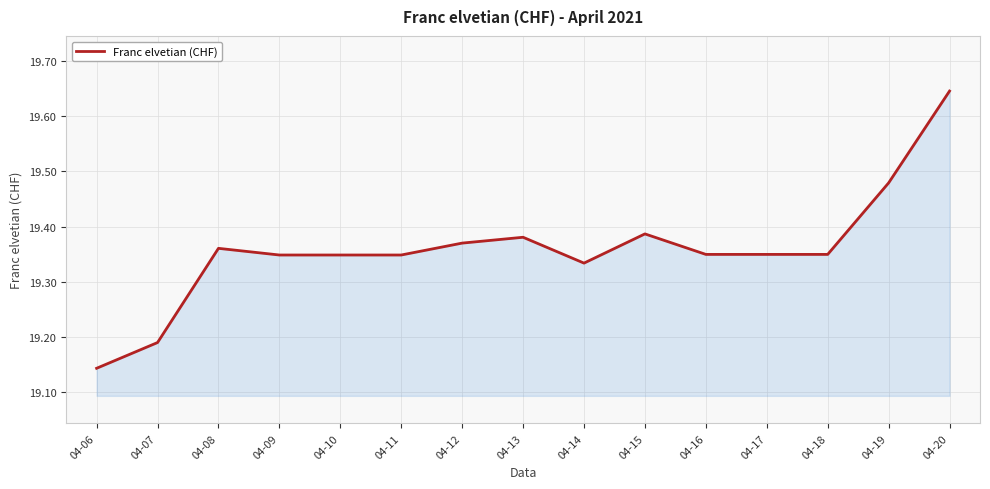

At which category does the chart reach its minimum across all series?

04-06